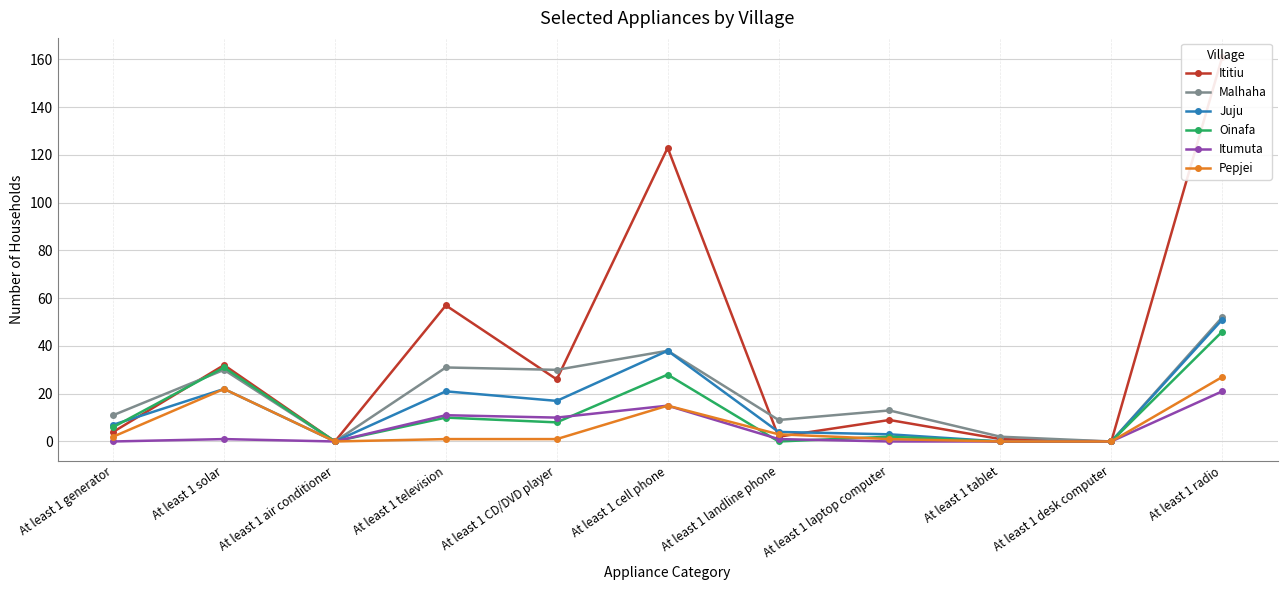

Which category has the highest value across all series?

At least 1 radio